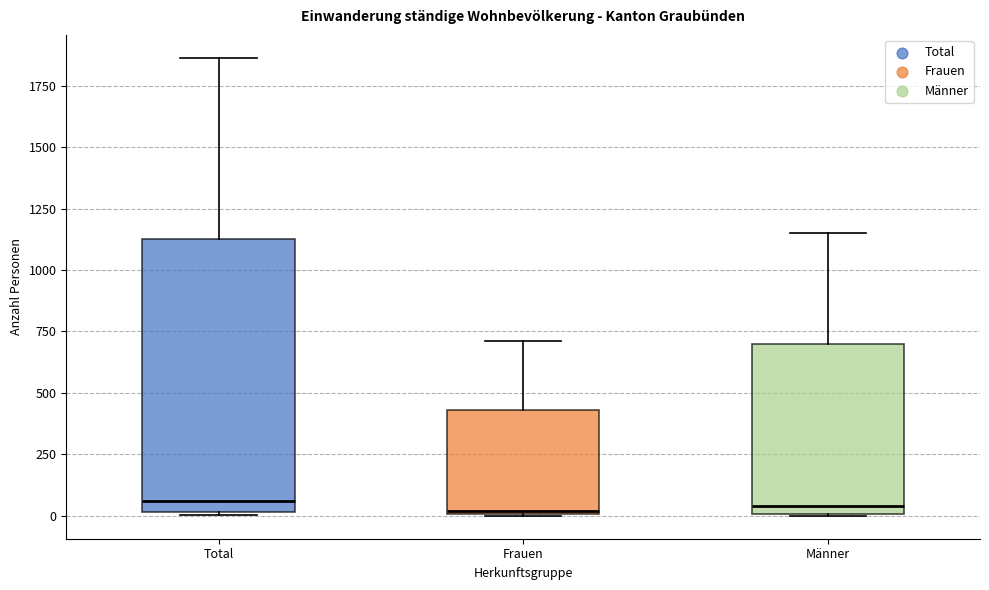

Reading left to right, read every box against the y-axis: the position of its median line, the range the box covers, and the ends of its whiskers. The values are not printed on the chart, so give them approximately, as read against the axis.

Total: median 50, box 0 to 1150, whiskers 0 to 1850
Frauen: median 0, box 0 to 450, whiskers 0 to 700
Männer: median 50, box 0 to 700, whiskers 0 to 1150